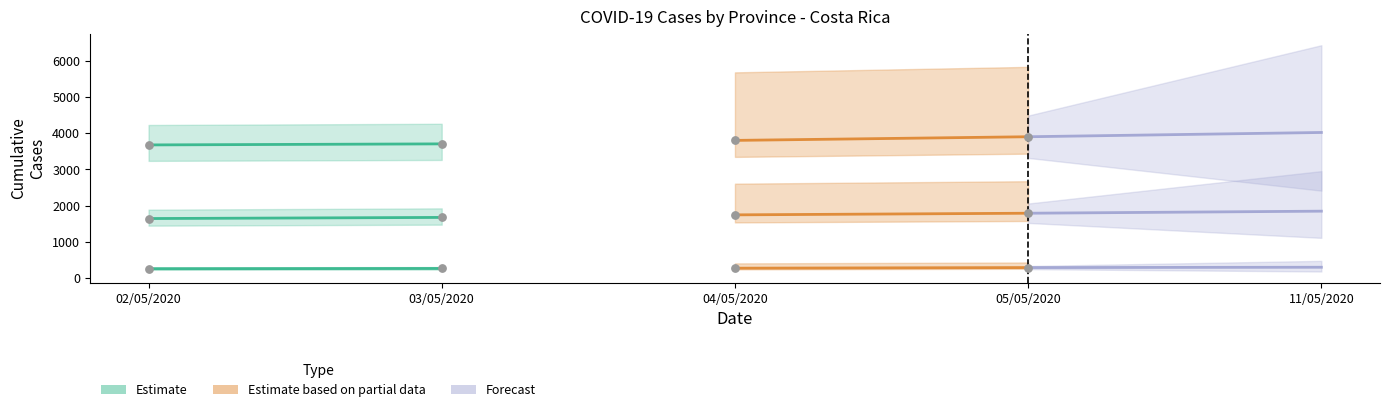

Is the value of Estimate at 03/05/2020 greater than the value of Forecast at 02/05/2020?

No